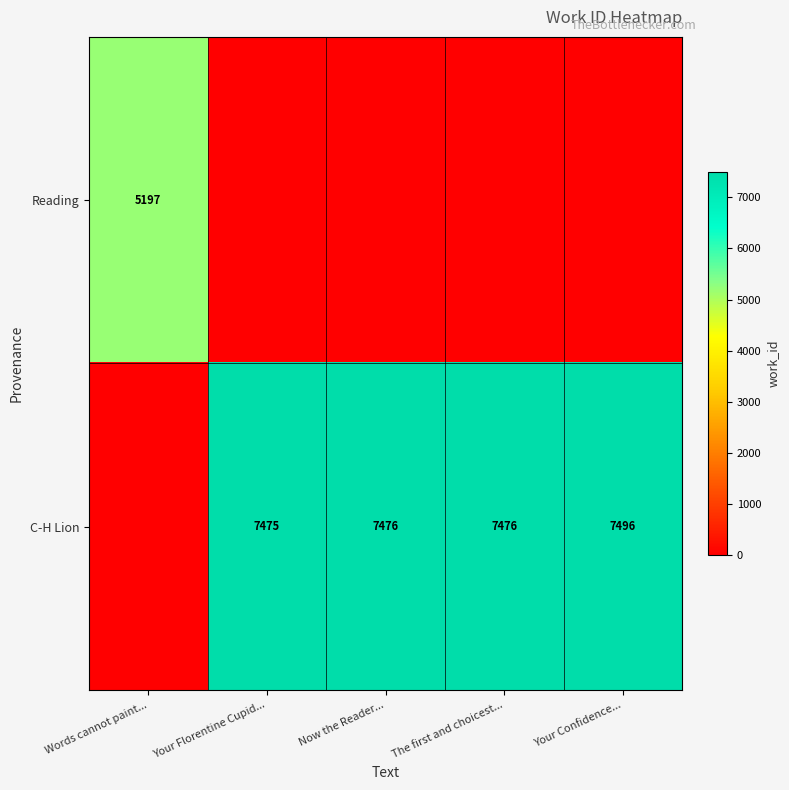

At how many categories does at least one series exceed 1391?

5